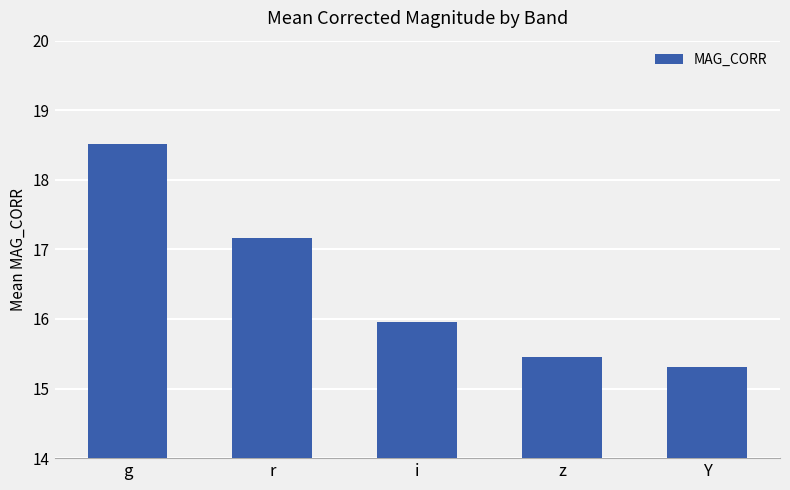

List the labels in order of value, largest first.

g, r, i, z, Y